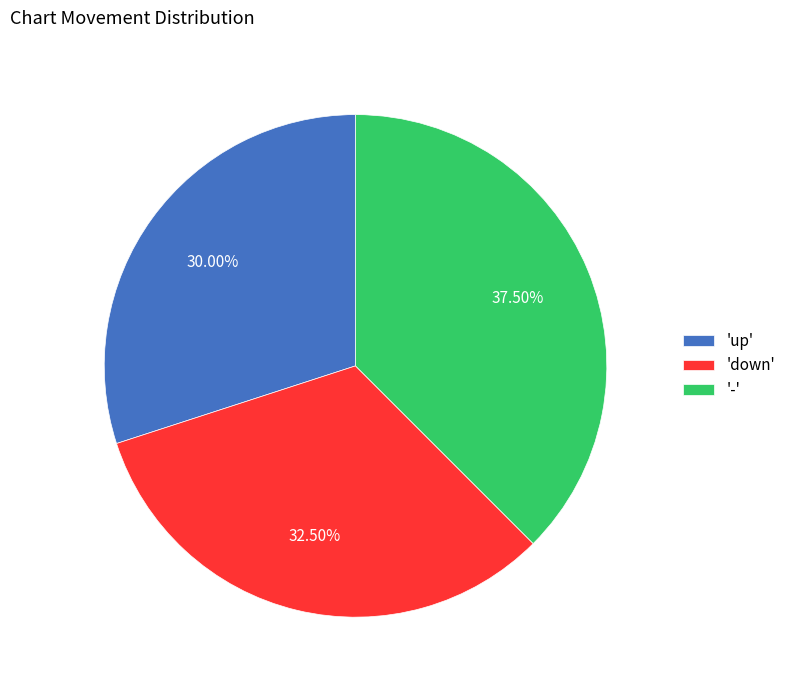

Which has a higher value, '-' or 'up'?

'-'